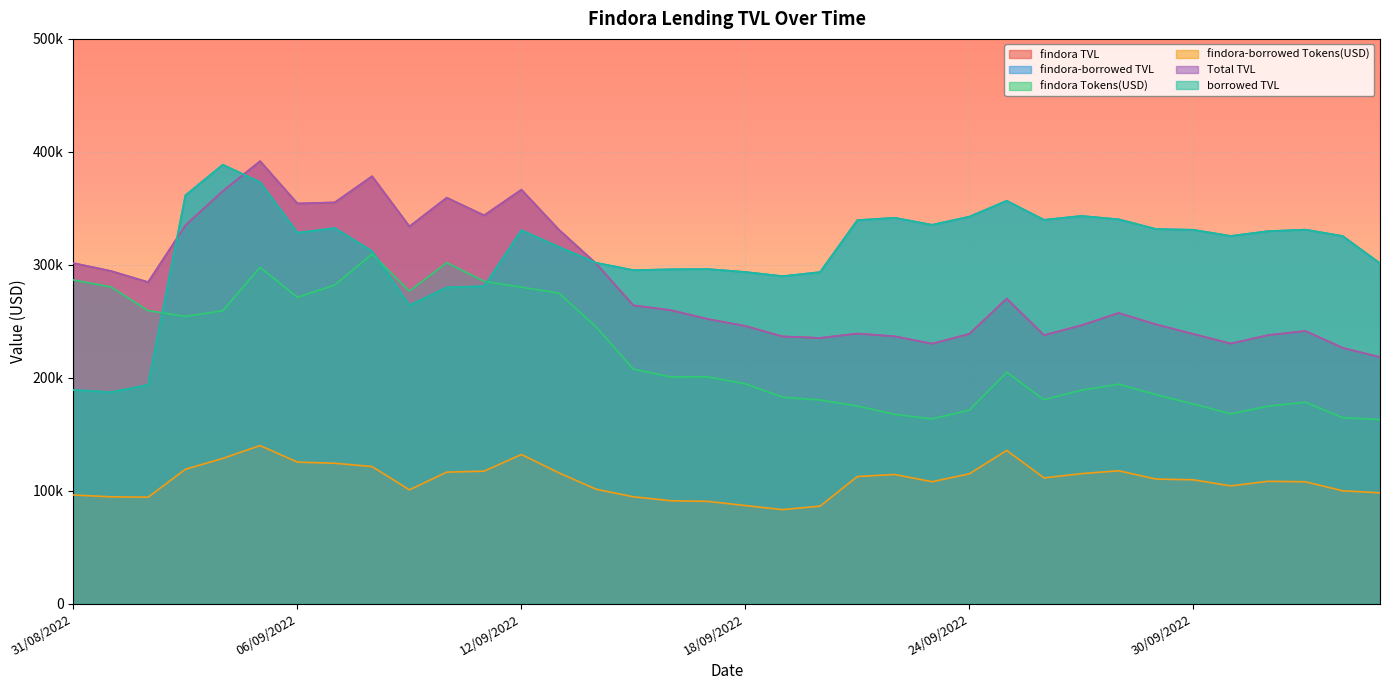

Where do findora-borrowed TVL and Total TVL first cross each other?

02/09/2022 and 03/09/2022